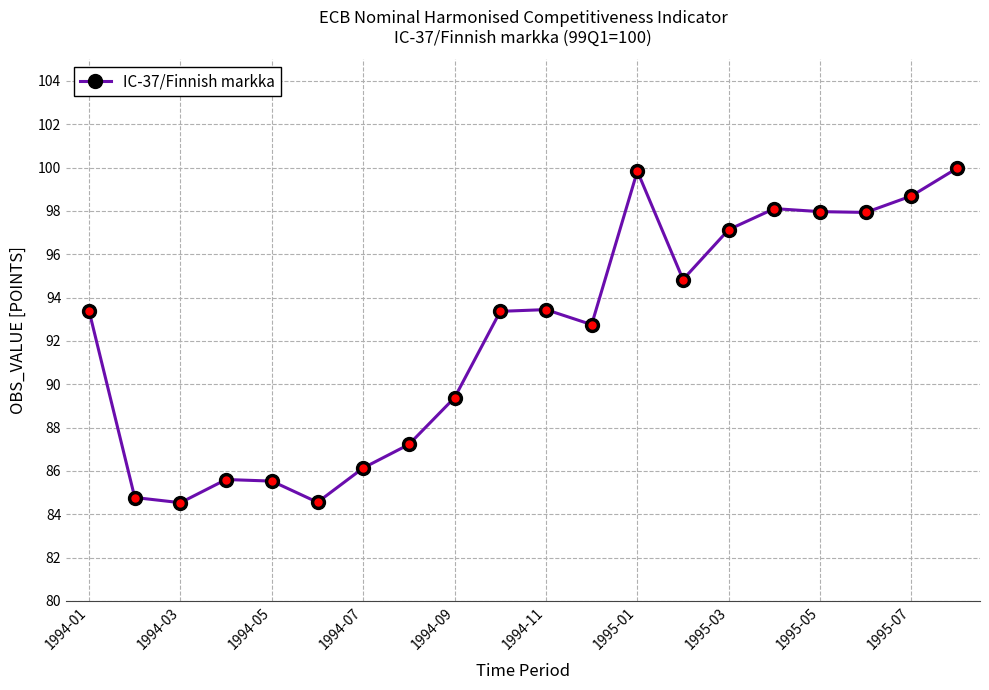

What is the difference between the maximum and second lowest values?

15.4